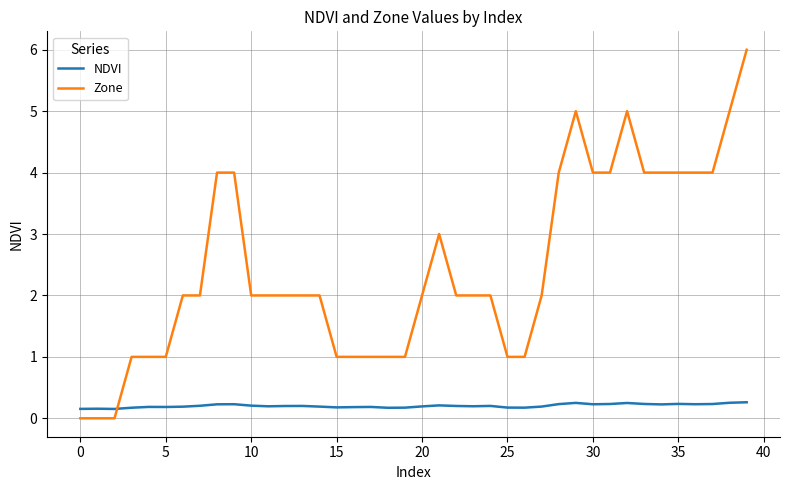

What are all the series names shown in the legend?

NDVI, Zone